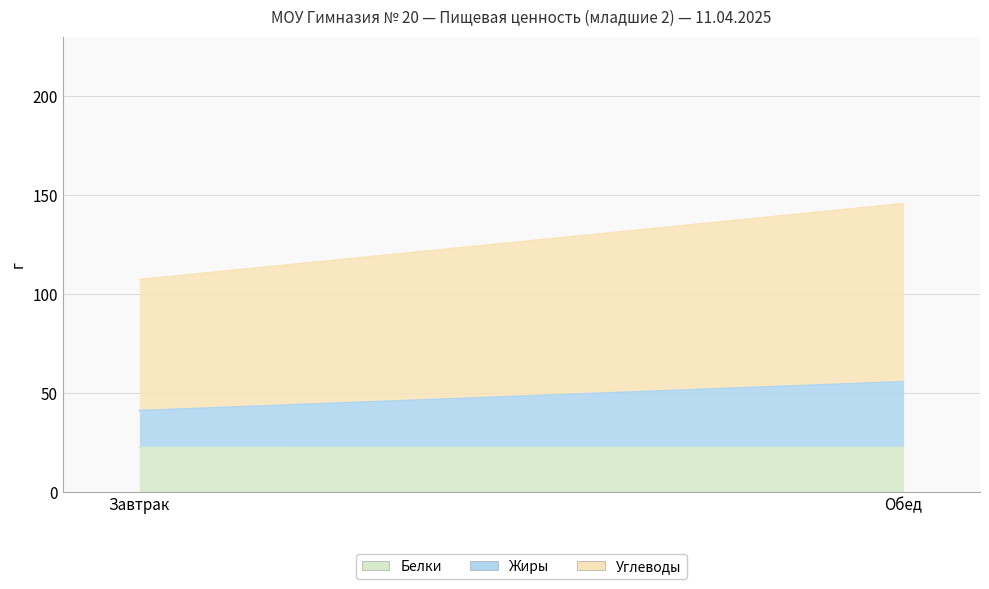

What is the highest value of the Белки series?

22.6